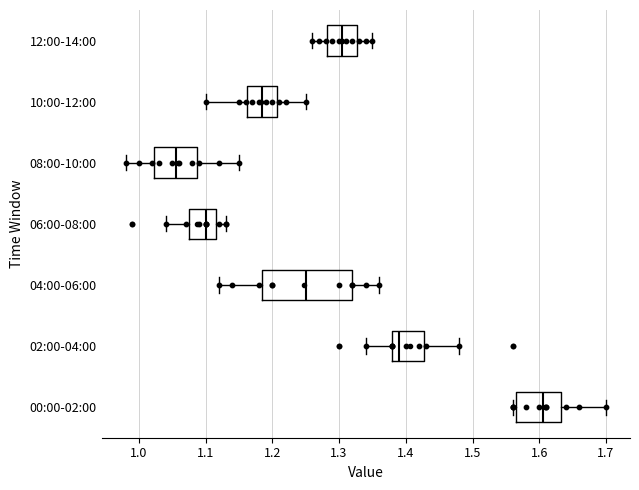

Where does the left whisker of the box for 06:00-08:00 end on the x-axis? The values are not printed on the chart, so give them approximately, as read against the axis.

1.04